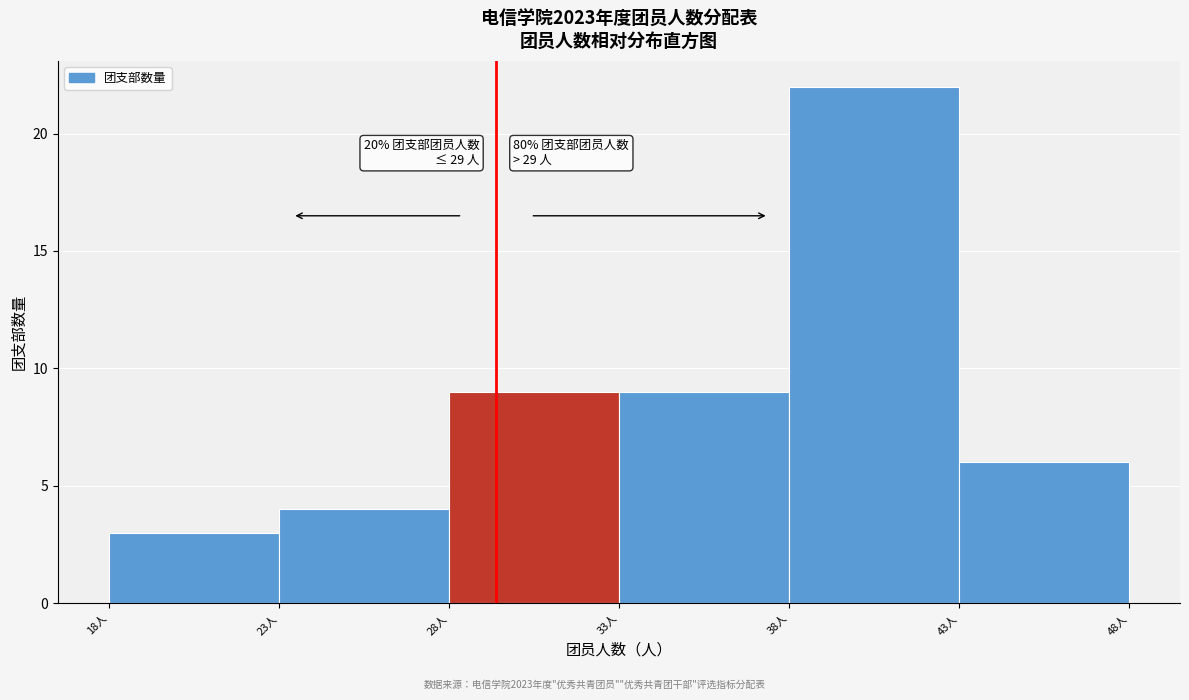

Which range on the x-axis has the tallest bar?

38 to 43